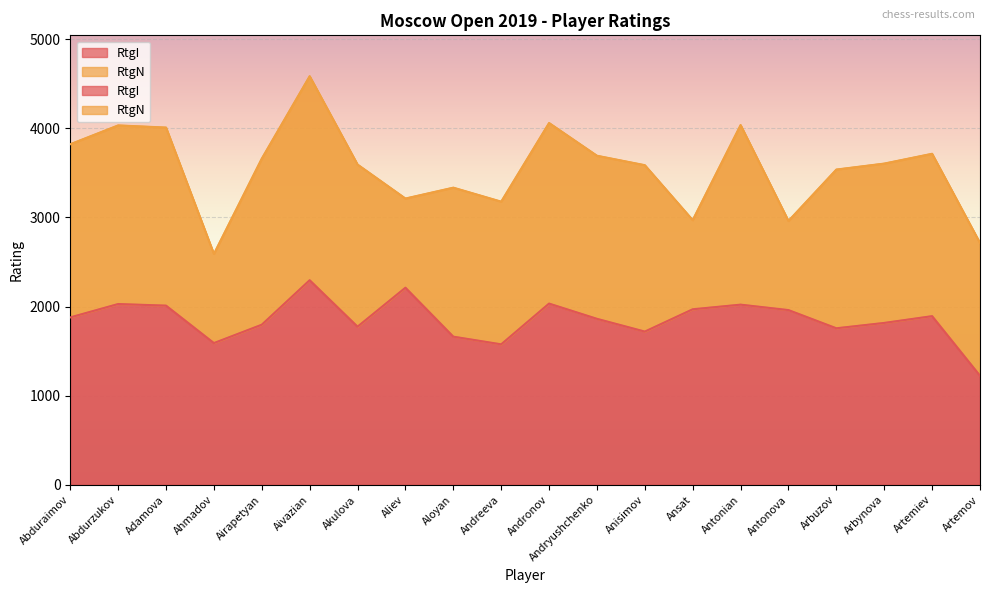

At which label does the data first exceed 1878?

Abdurzukov